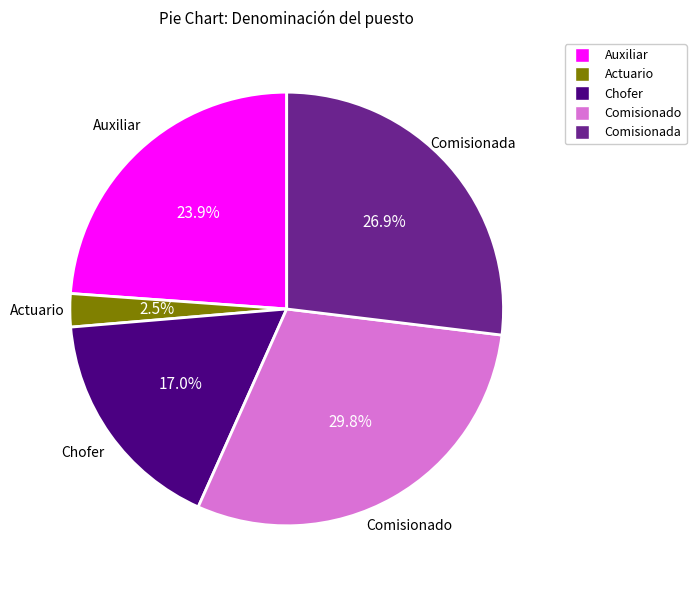

Which slice is the largest?

Comisionado